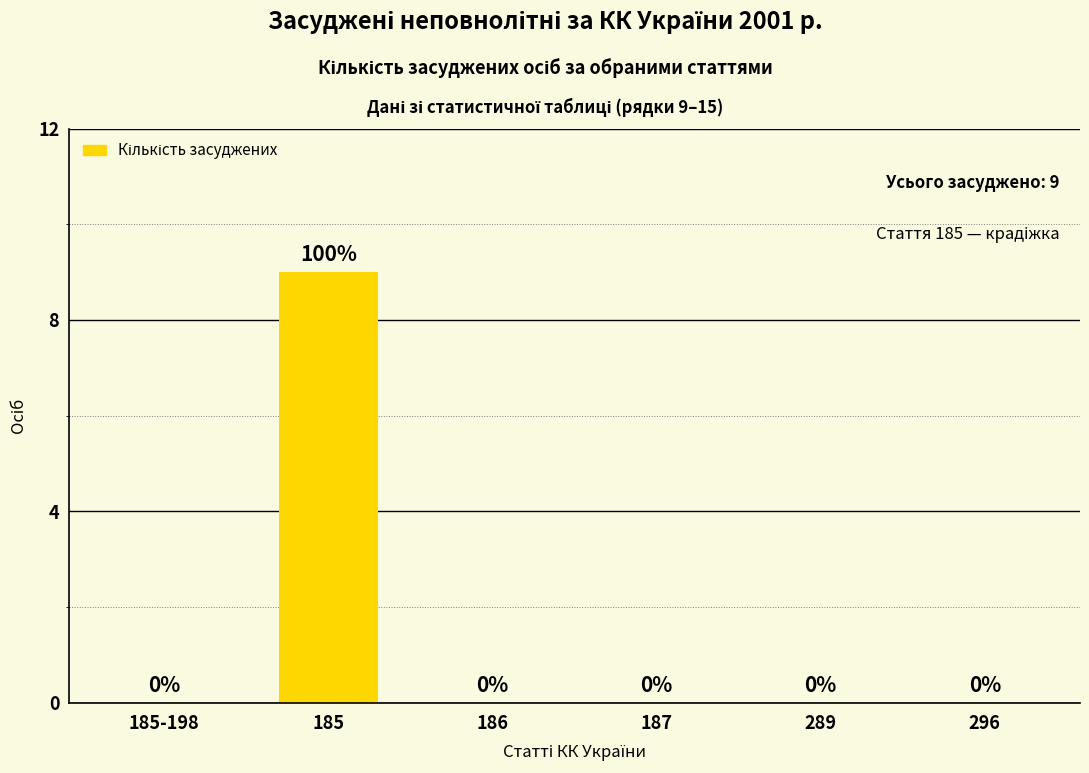

Read the value at 185.

9